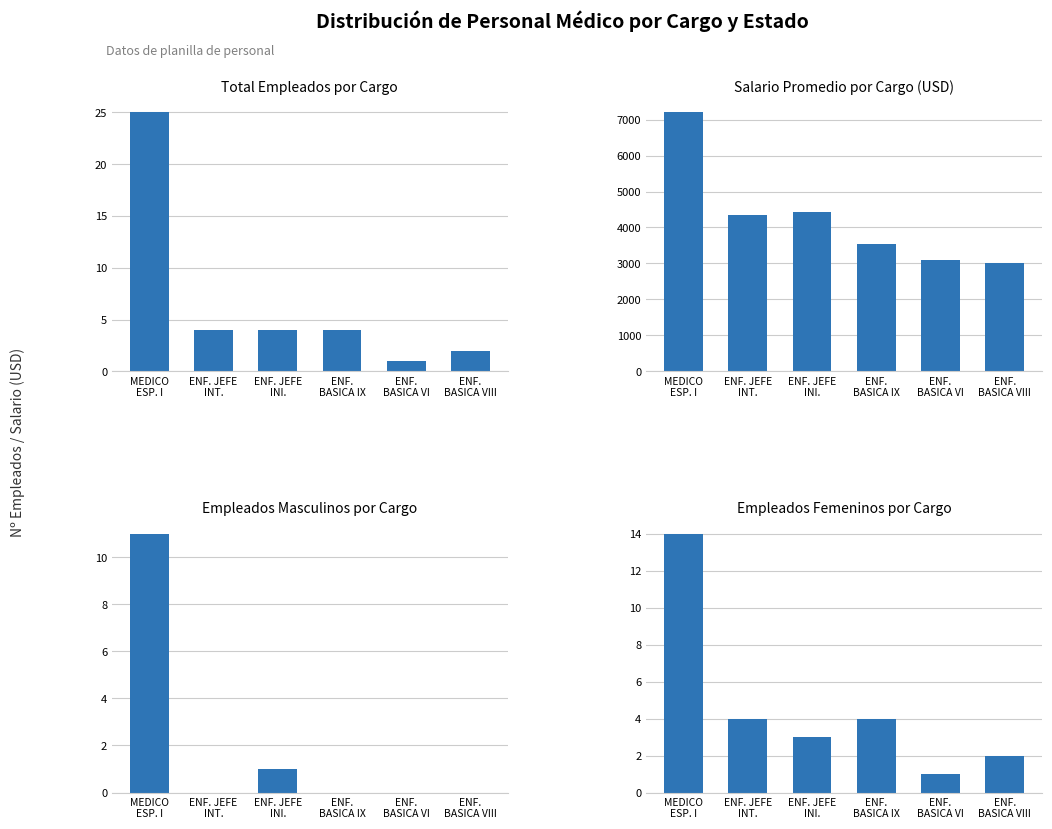

How many data points in Empleados Femeninos por Cargo are above 4?

1